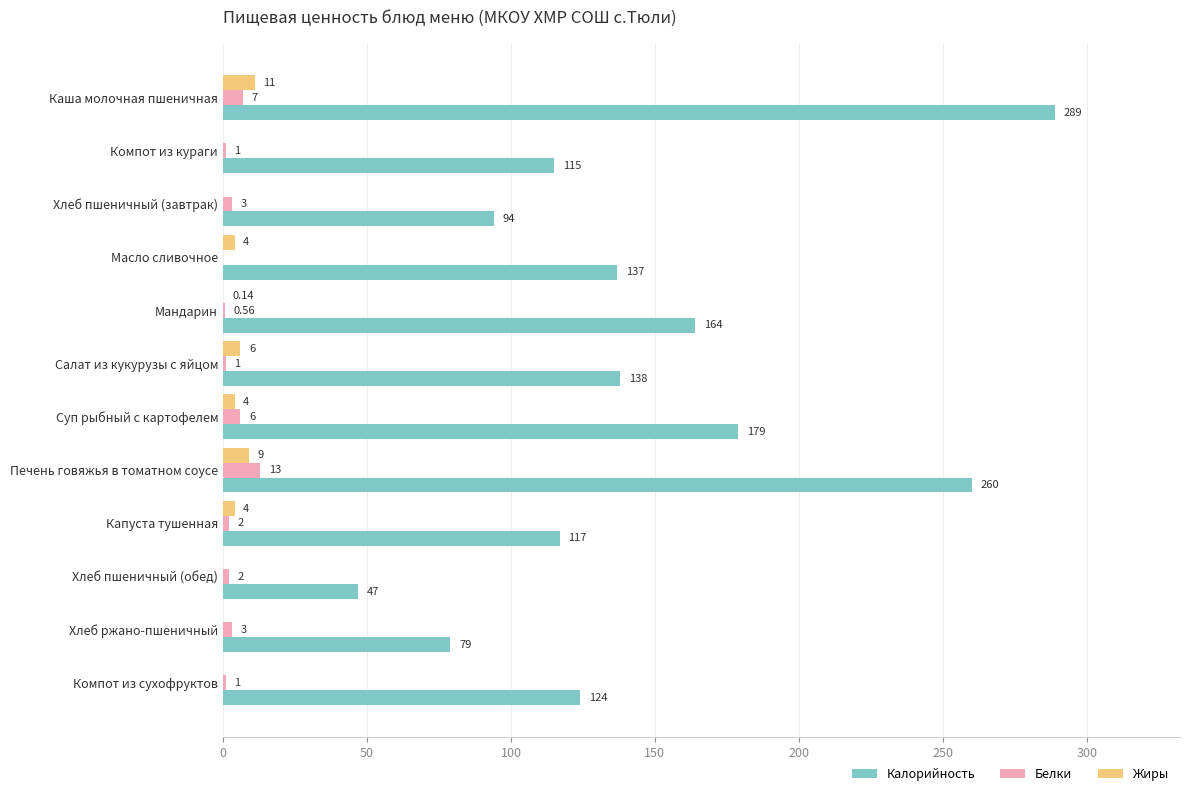

What is the total value across all series at Хлеб ржано-пшеничный?

82.0